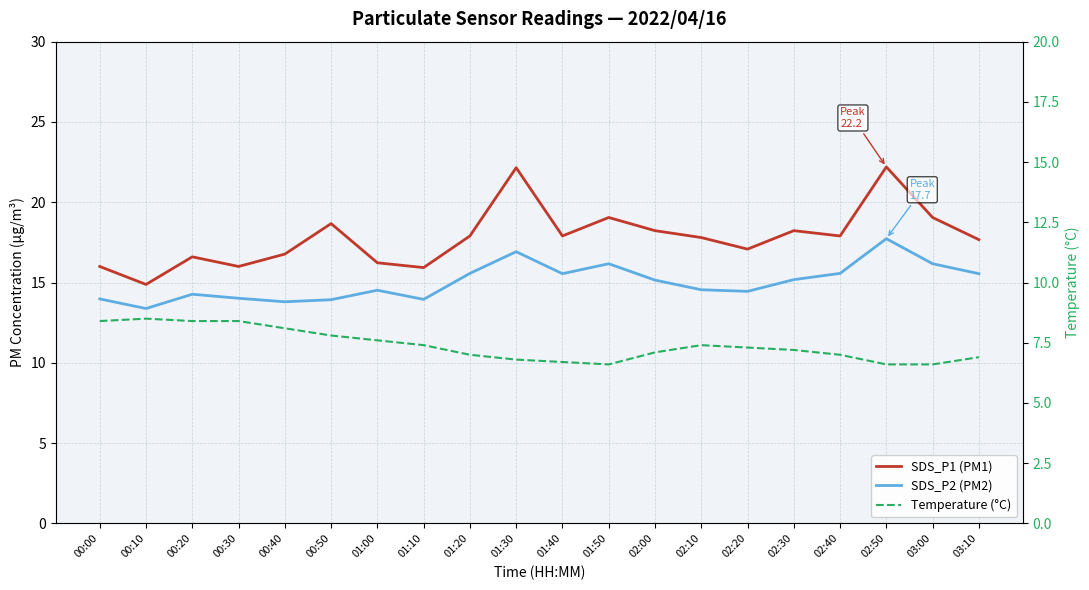

What is the sum of all SDS_P2 (PM2) values?

300.4